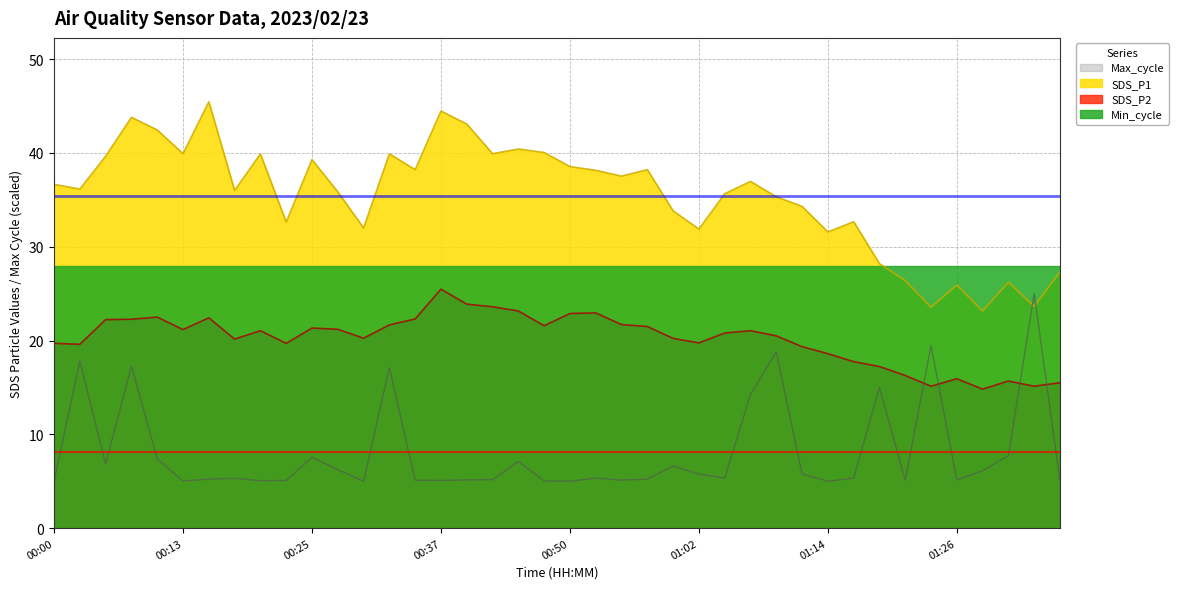

What is the greatest value displayed?

45.5